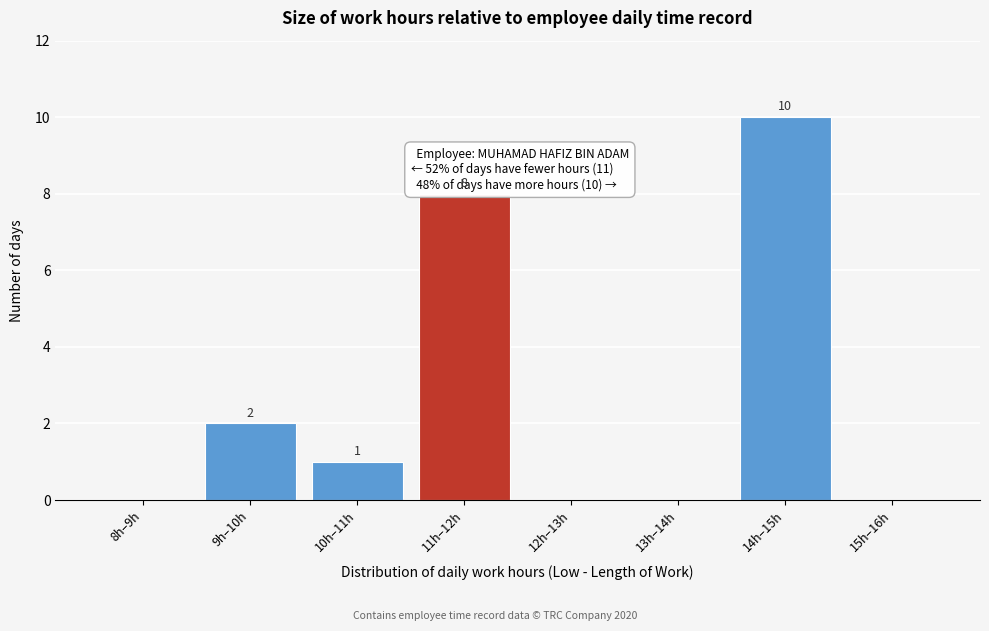

Reading left to right, list all the values displayed in this chart.

8h–9h=0	9h–10h=2	10h–11h=1	11h–12h=8	12h–13h=0	13h–14h=0	14h–15h=10	15h–16h=0